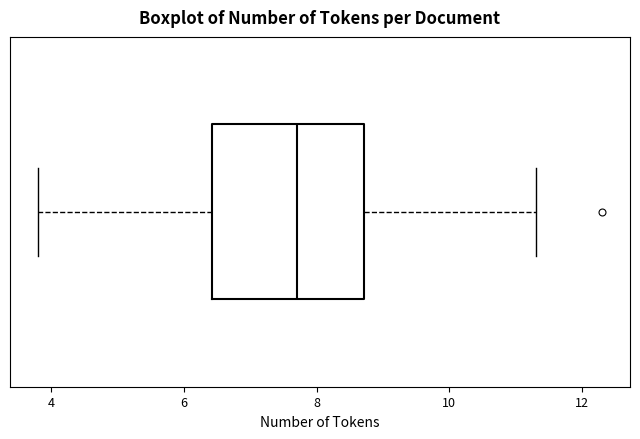

Where does the right whisker of the box end on the x-axis? The values are not printed on the chart, so give them approximately, as read against the axis.

11.4